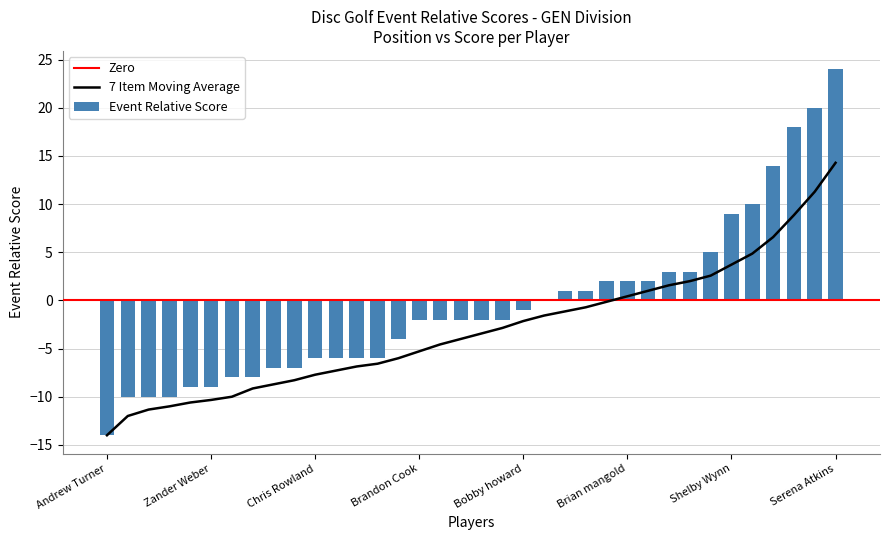

How many bars are there in total?

36